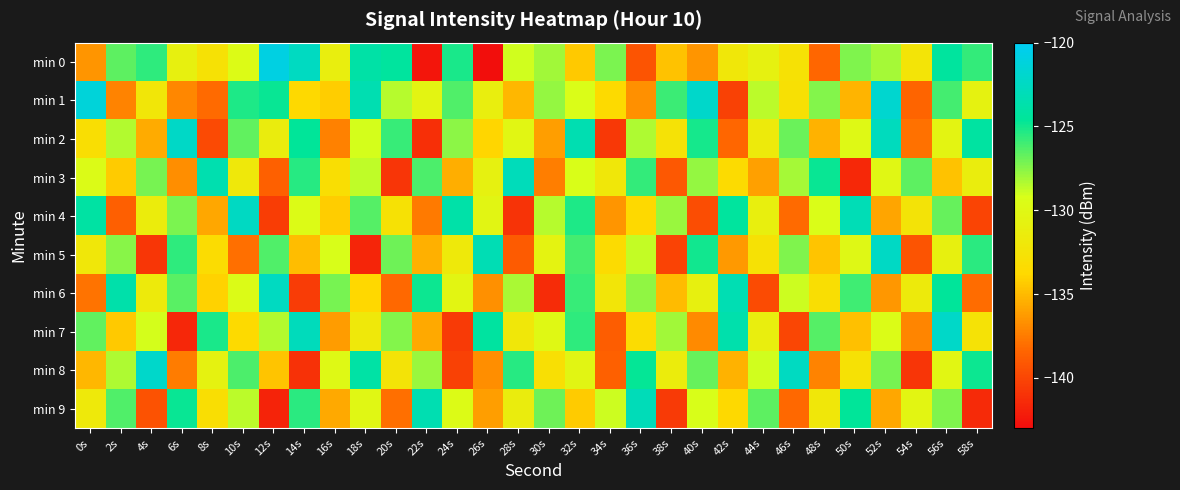

What is the difference between the highest and lowest values at 24s?

16.8